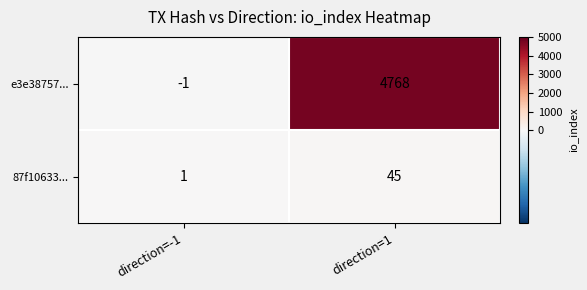

What is the total value across all series at direction=1?

4813